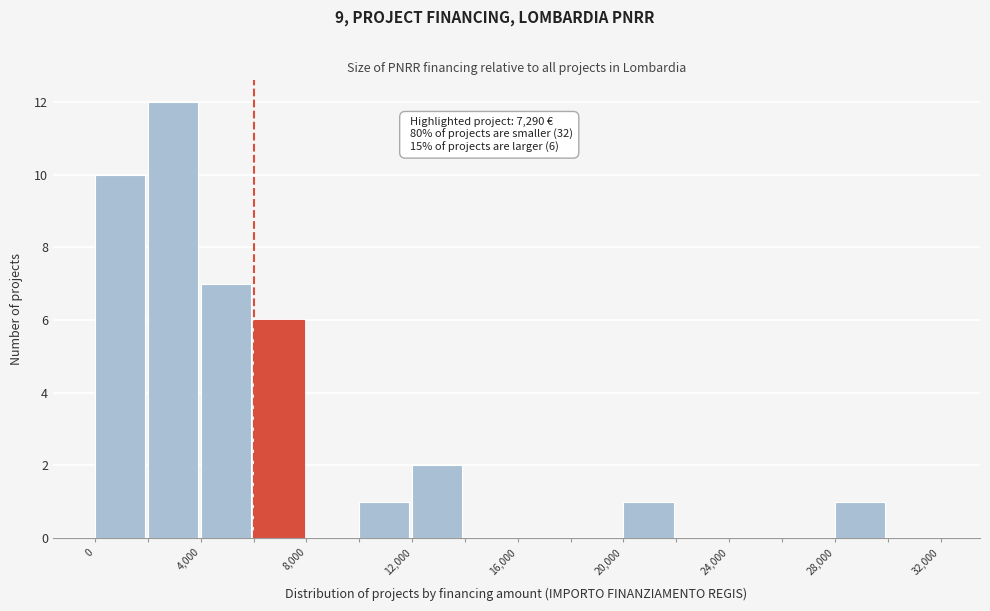

Which range on the x-axis has the tallest bar?

2000 to 4000